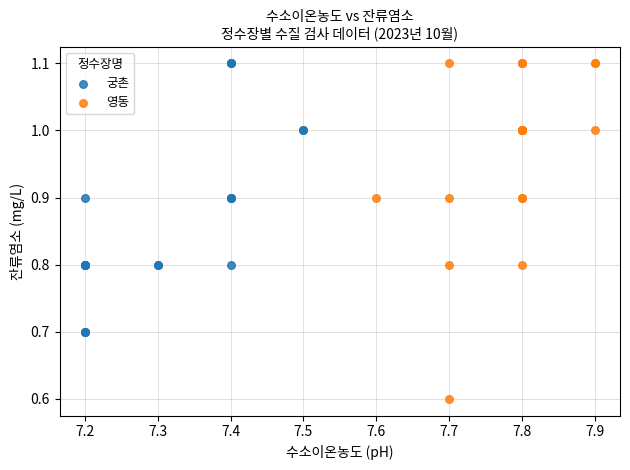

What are all the series names shown in the legend?

궁촌, 영동